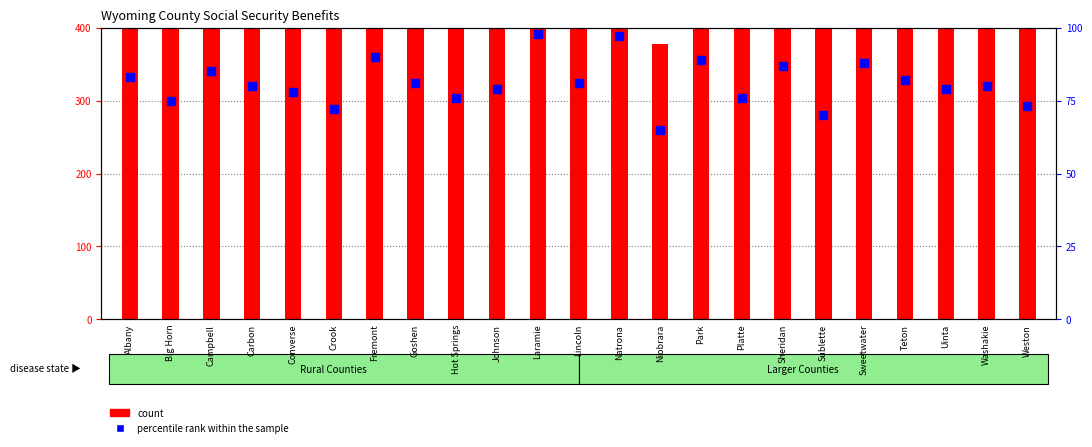

What is the change in value from Fremont to Sublette?

-20